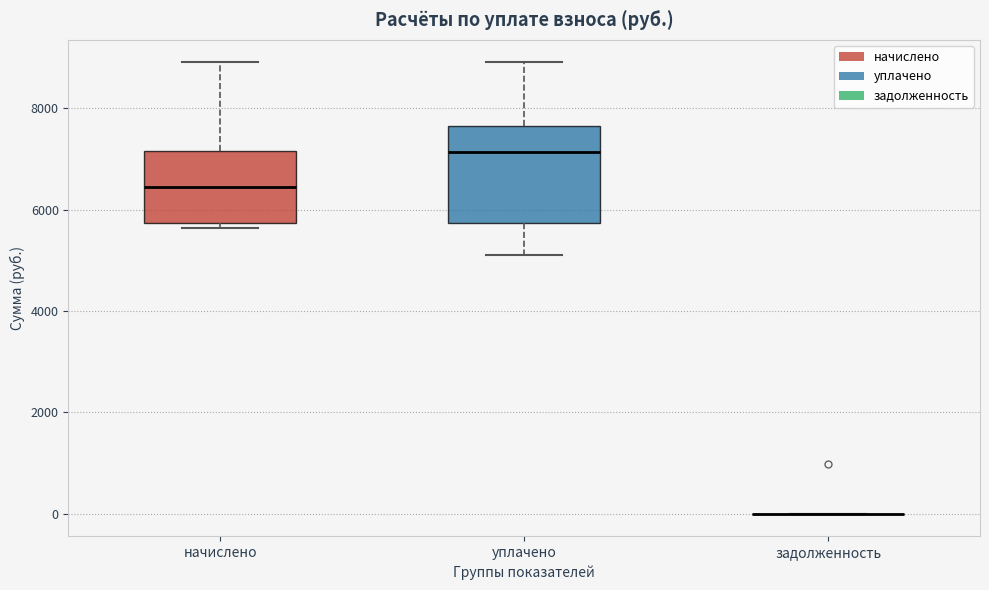

Where is the lower edge of the box for начислено on the y-axis? The values are not printed on the chart, so give them approximately, as read against the axis.

5800